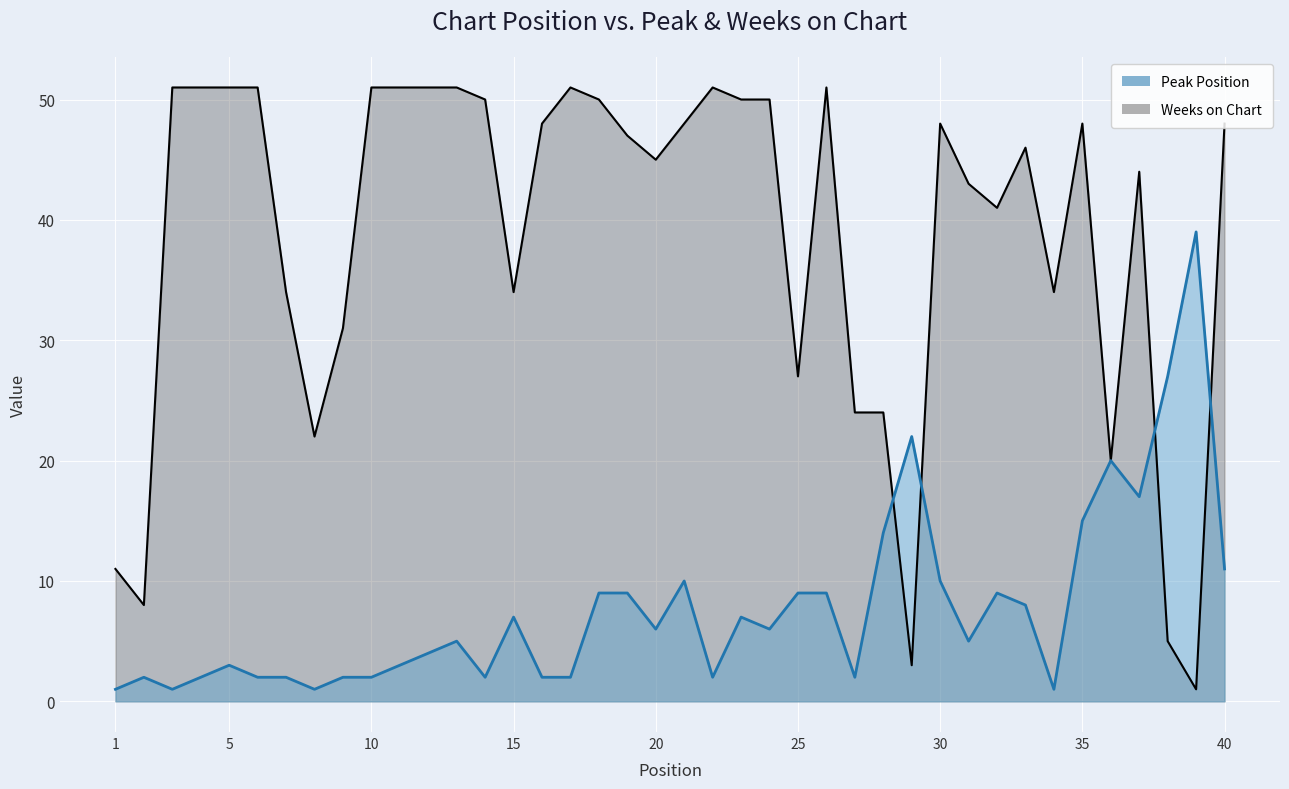

How many lines are shown in the chart?

2